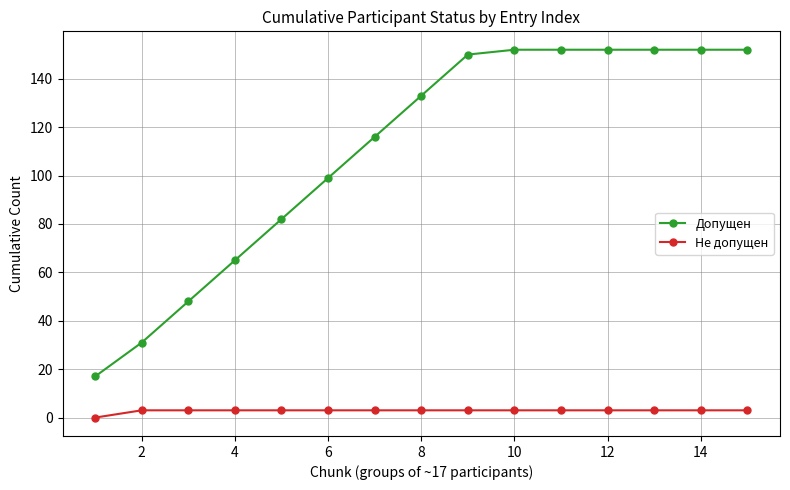

Reading left to right, transcribe all the data shown in this chart.

Допущен: 17	31	48	65	82	99	116	133	150	152	152	152	152	152	152
Не допущен: 0	3	3	3	3	3	3	3	3	3	3	3	3	3	3